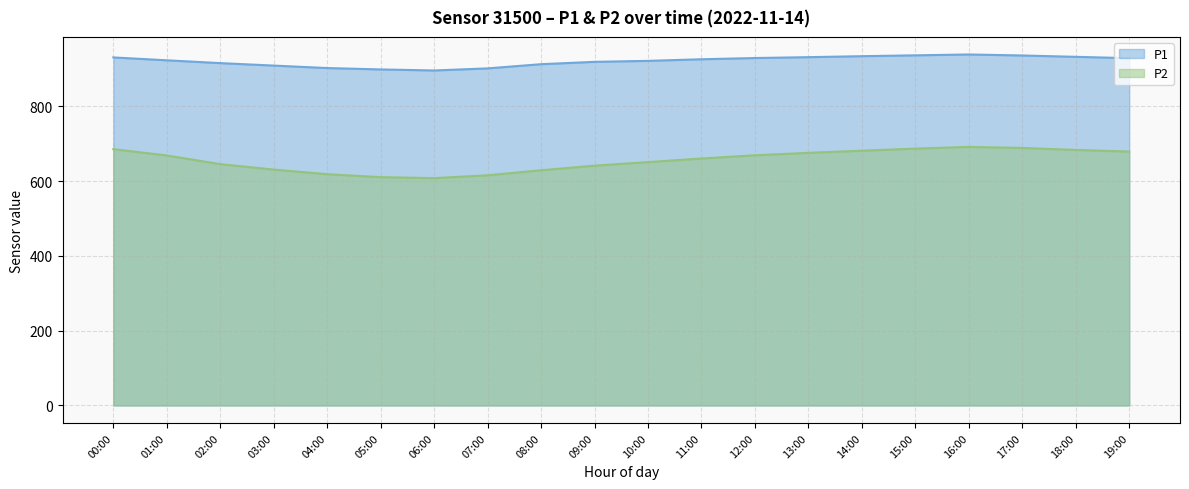

Rank the series by their average value, from lowest to highest.

P2, P1